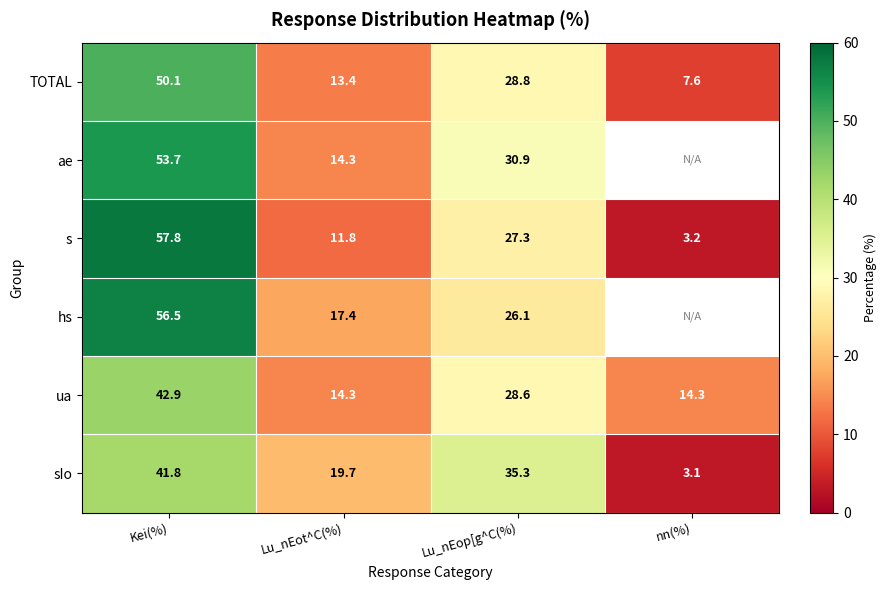

What is the lowest value of the s series?

3.2